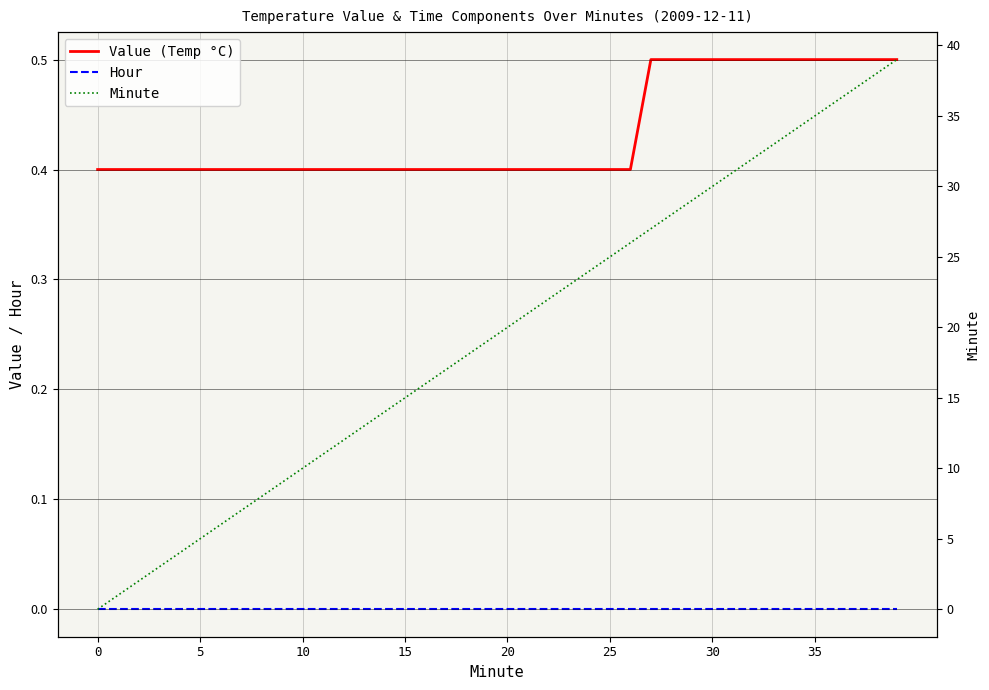

Reading right to left, what are all the values shown in this chart?

Value (Temp °C): 0.5	0.5	0.5	0.5	0.5	0.5	0.5	0.5	0.5	0.5	0.5	0.5	0.5	0.4	0.4	0.4	0.4	0.4	0.4	0.4	0.4	0.4	0.4	0.4	0.4	0.4	0.4	0.4	0.4	0.4	0.4	0.4	0.4	0.4	0.4	0.4	0.4	0.4	0.4	0.4
Hour: 0.0	0.0	0.0	0.0	0.0	0.0	0.0	0.0	0.0	0.0	0.0	0.0	0.0	0.0	0.0	0.0	0.0	0.0	0.0	0.0	0.0	0.0	0.0	0.0	0.0	0.0	0.0	0.0	0.0	0.0	0.0	0.0	0.0	0.0	0.0	0.0	0.0	0.0	0.0	0.0
Minute: 39.0	38.0	37.0	36.0	35.0	34.0	33.0	32.0	31.0	30.0	29.0	28.0	27.0	26.0	25.0	24.0	23.0	22.0	21.0	20.0	19.0	18.0	17.0	16.0	15.0	14.0	13.0	12.0	11.0	10.0	9.0	8.0	7.0	6.0	5.0	4.0	3.0	2.0	1.0	0.0